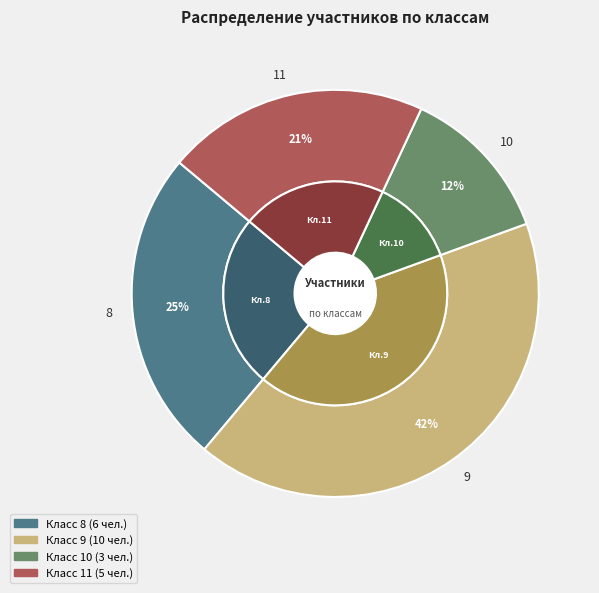

How many slices are in this pie chart?

4